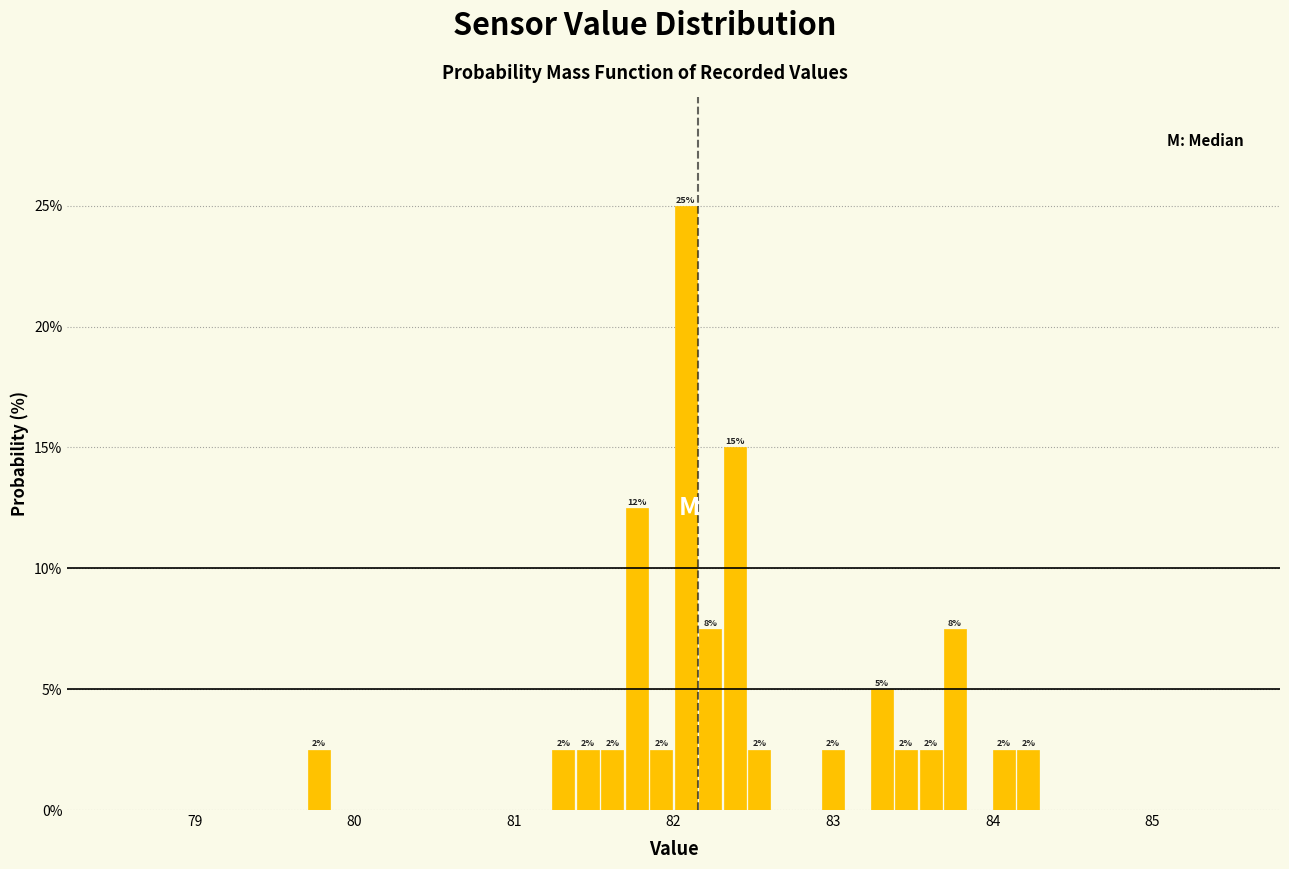

Read against the x-axis, roughly where is the centre of the tallest bar?

82.1